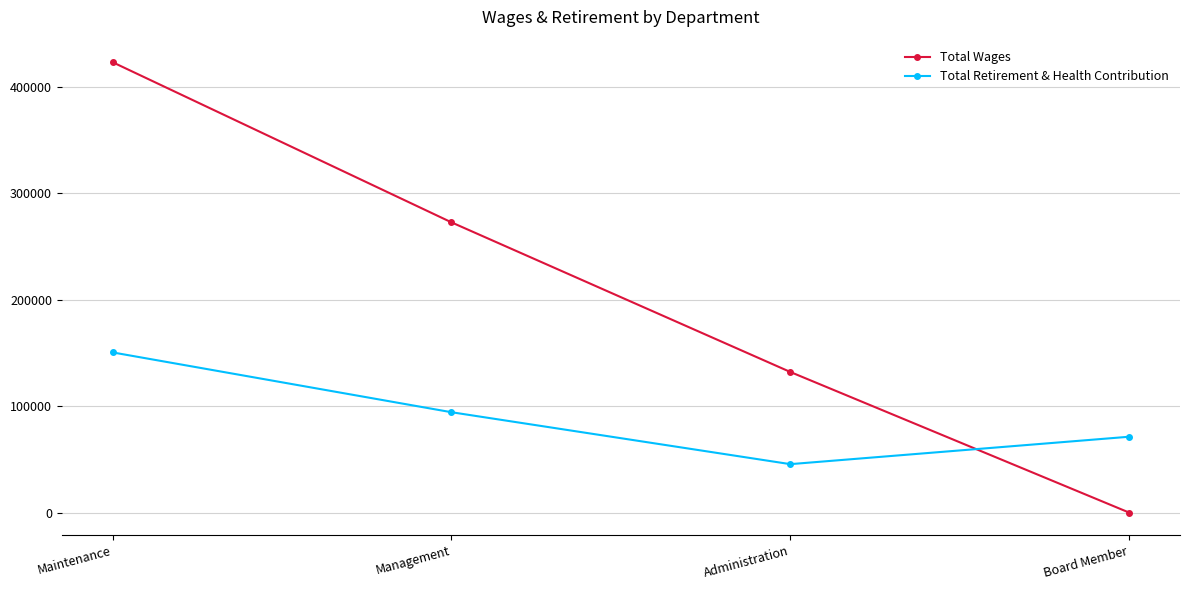

What are all the series names shown in the legend?

Total Wages, Total Retirement & Health Contribution